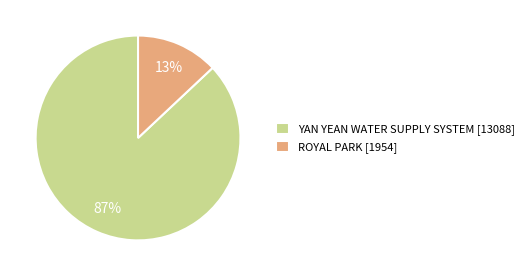

Rank the categories by value from lowest to highest.

ROYAL PARK, YAN YEAN WATER SUPPLY SYSTEM